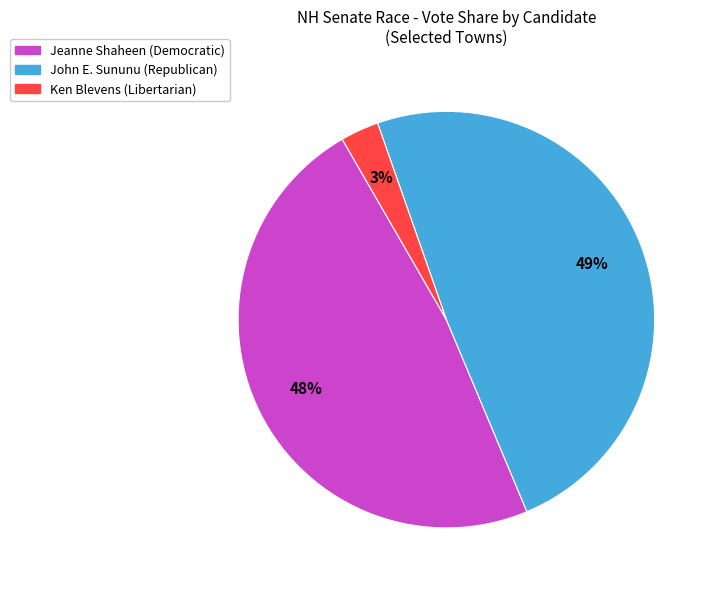

To the nearest percent, what is the average slice percentage?

33%